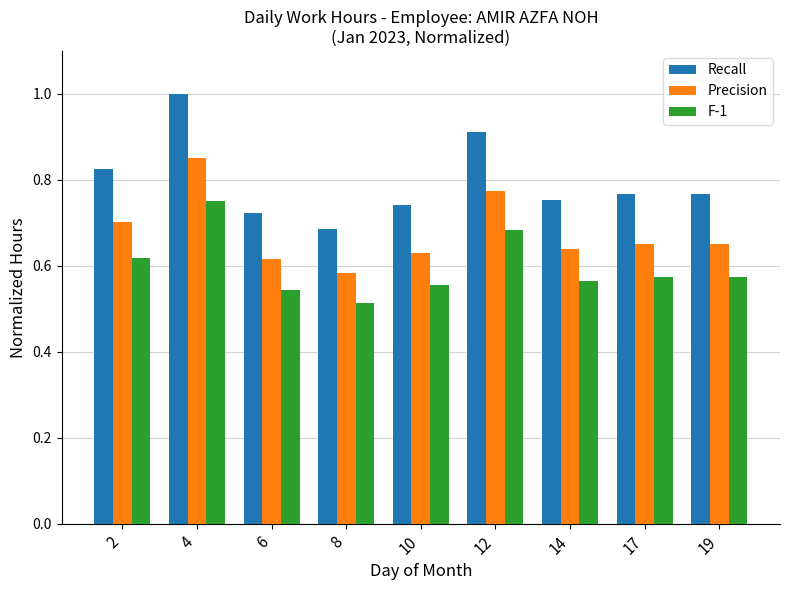

Between 12 and 17, which series saw the biggest shift?

Recall